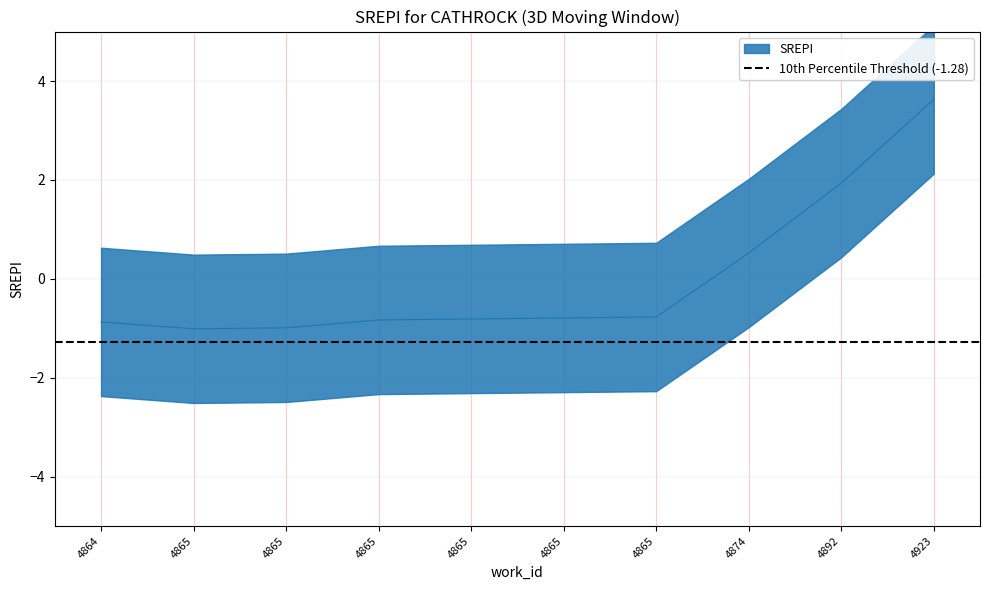

Reading left to right, extract all data points from this chart.

-0.9	-1.0	-1.0	-0.8	-0.8	-0.8	-0.8	0.5	1.9	3.6